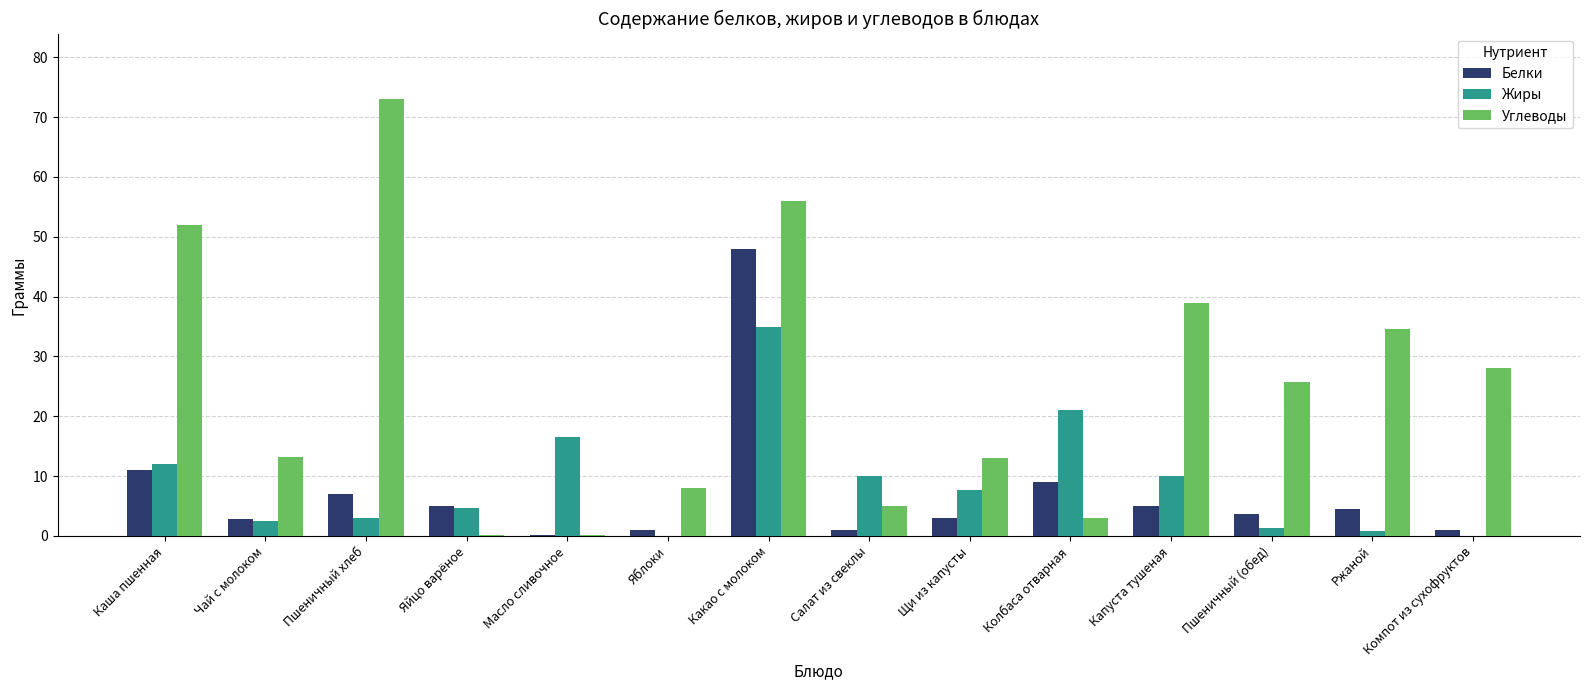

Is it true that Углеводы equals 73.0 at Пшеничный хлеб?

True